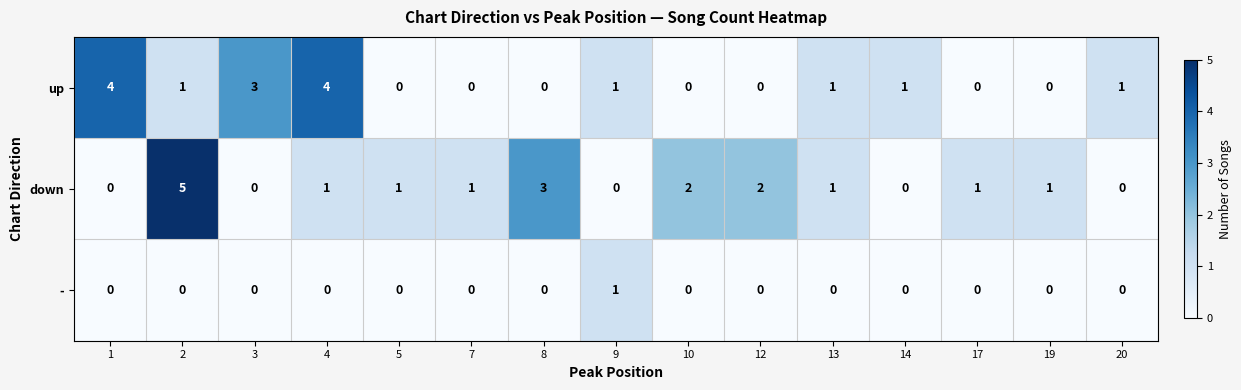

What is the total value across all series at 14?

1